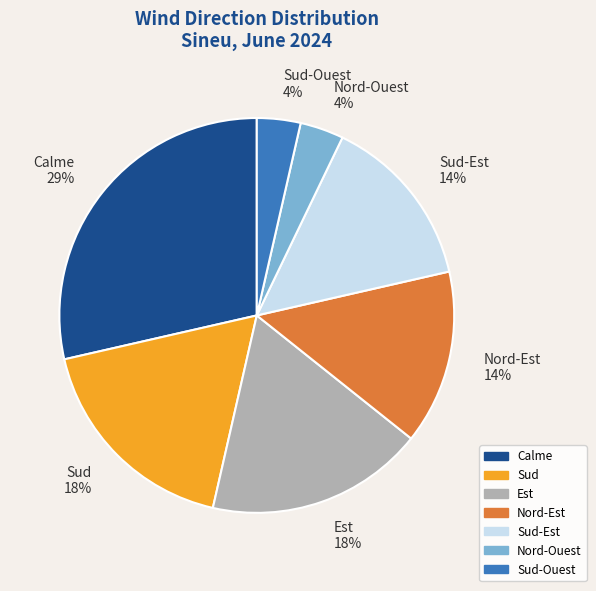

Does Sud represent more than half of the total?

No